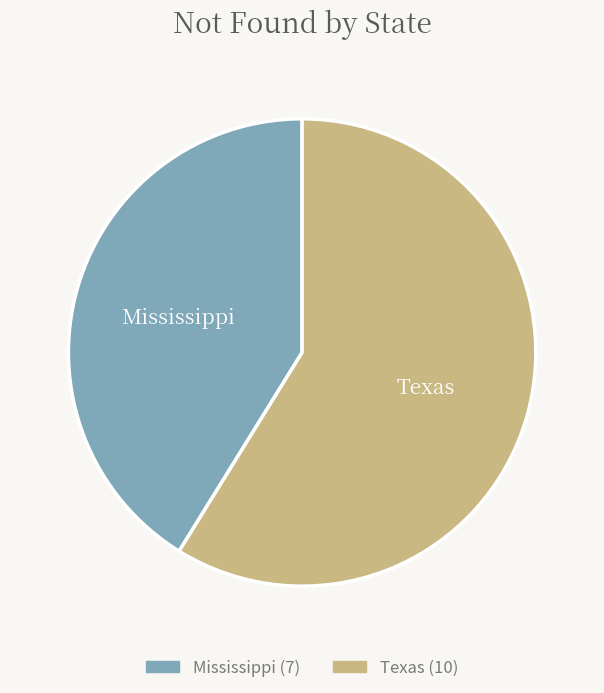

Is it true that Mississippi is 30% of the pie?

False